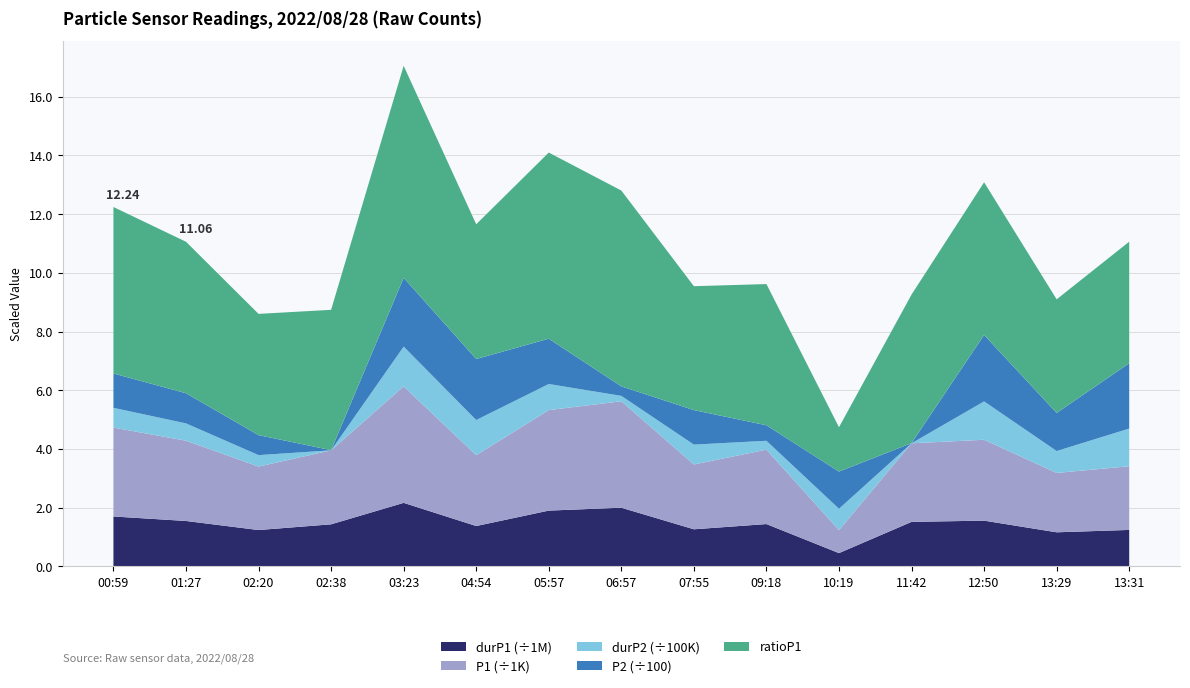

At which category is the sum across all series the highest?

03:23